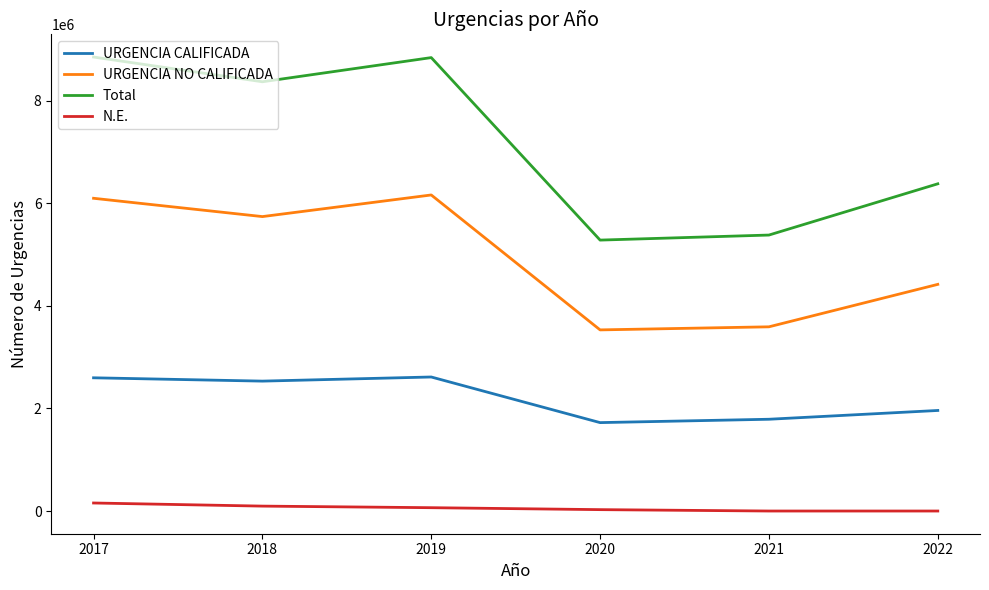

What is the maximum value shown in the chart?

8855740